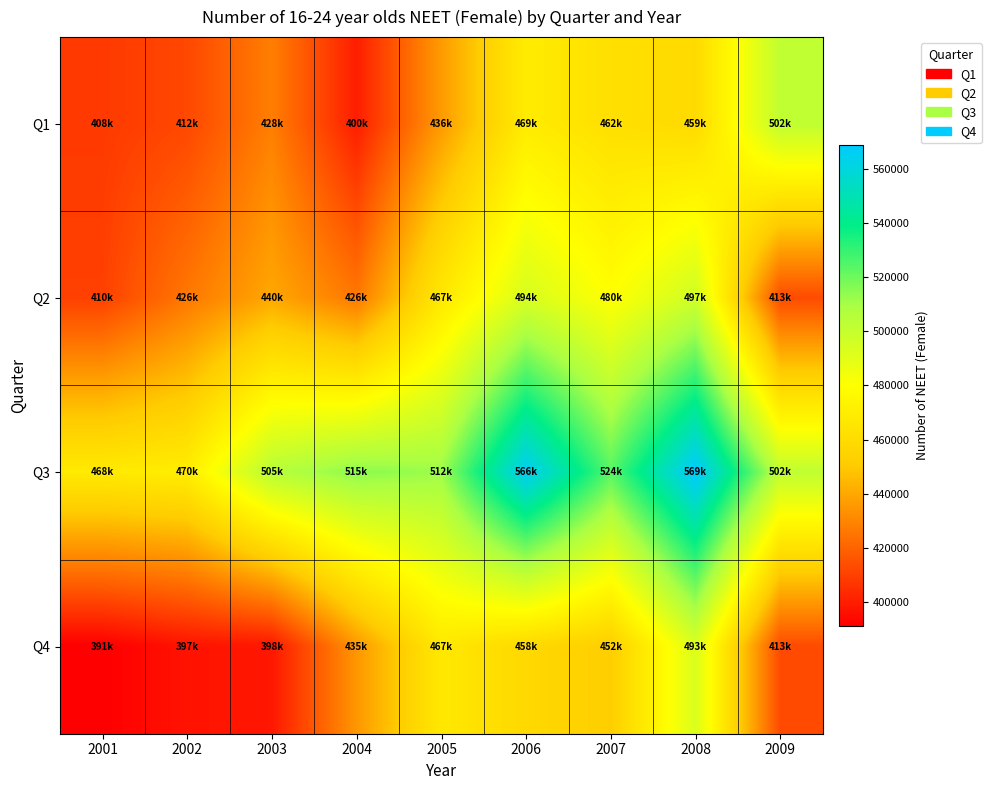

List the series in order of their peak value, highest first.

Q3, Q1, Q2, Q4